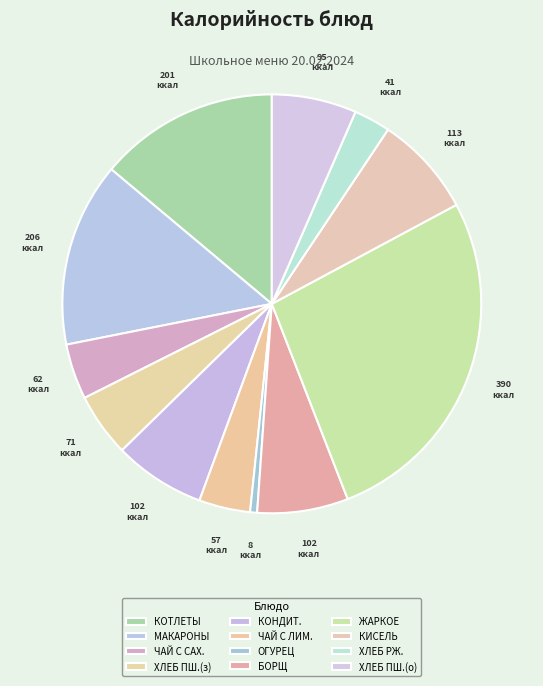

How many slices are in this pie chart?

12